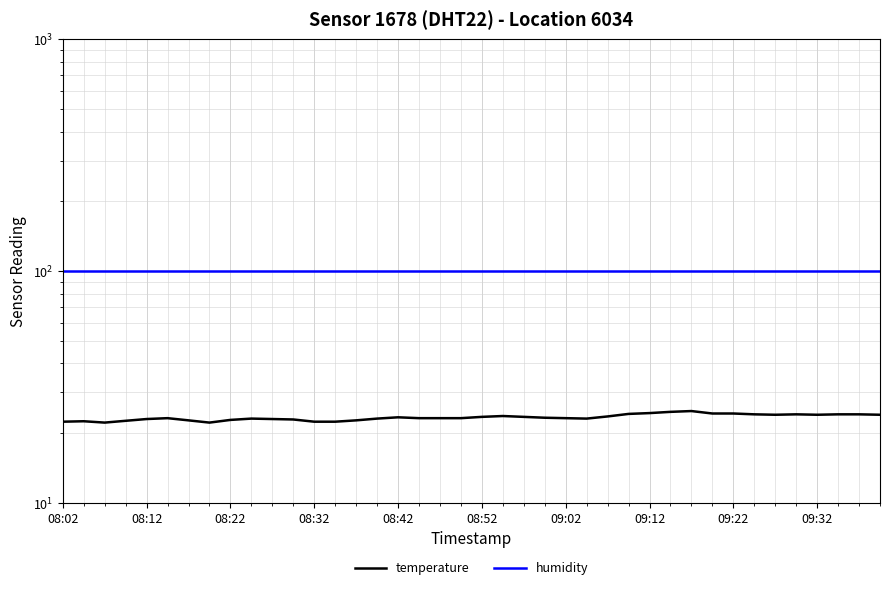

Is it true that humidity equals 56.2 at 09:22?

False